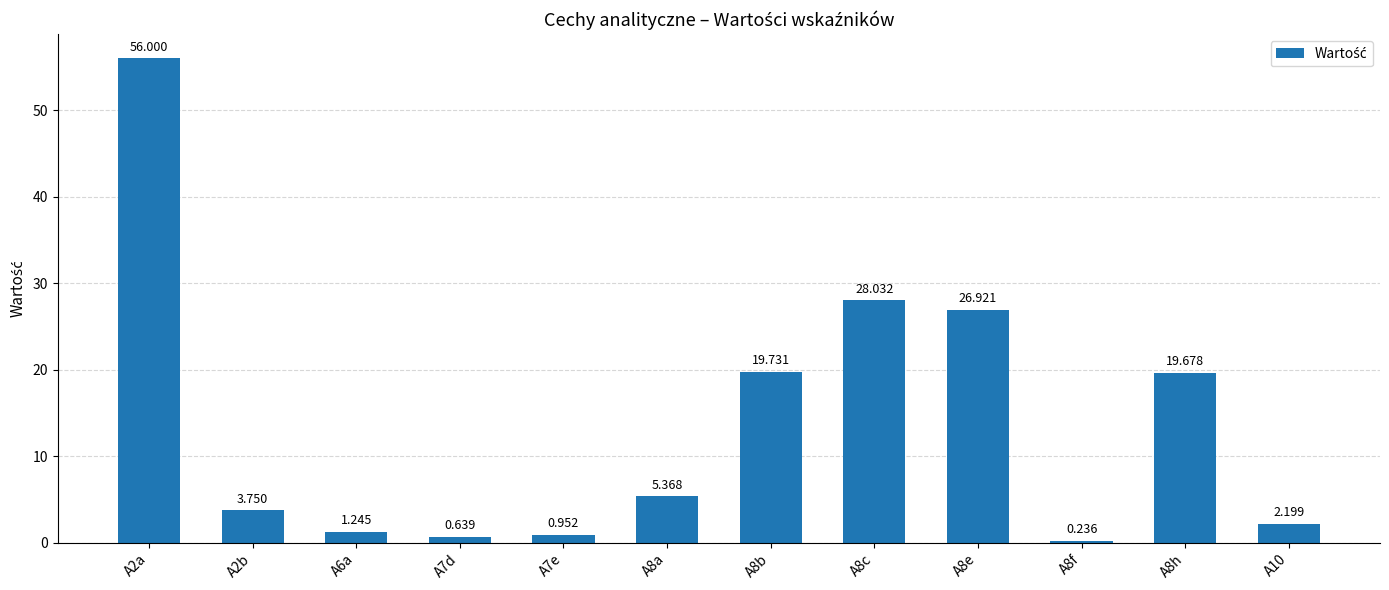

How many bars are there in total?

12